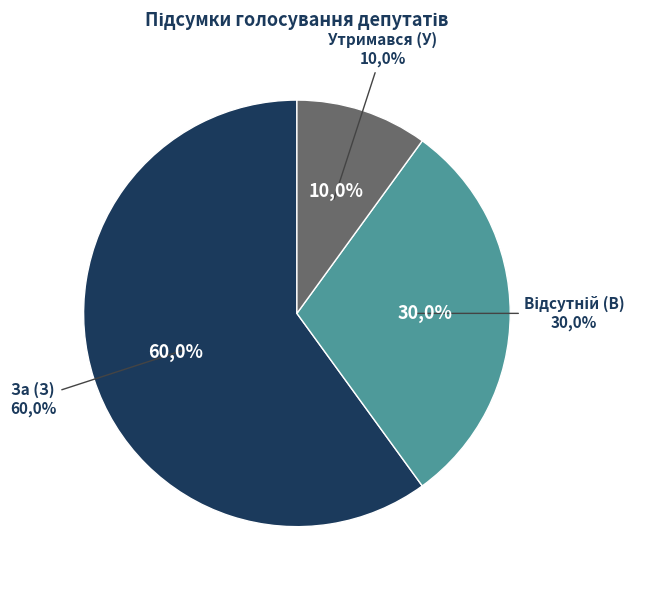

Count the number of slices in the pie.

3